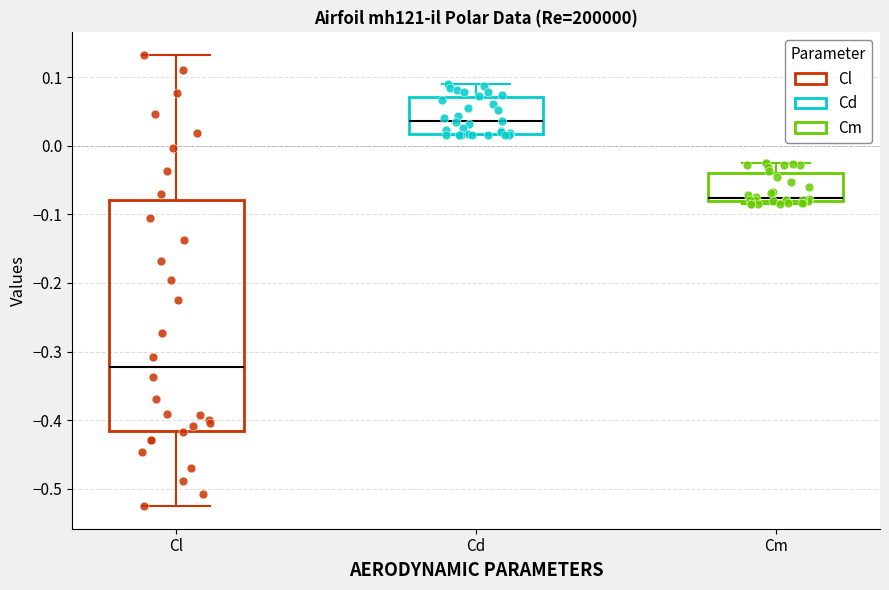

Comparing the boxes themselves (not the whiskers), which one is the tallest?

Cl